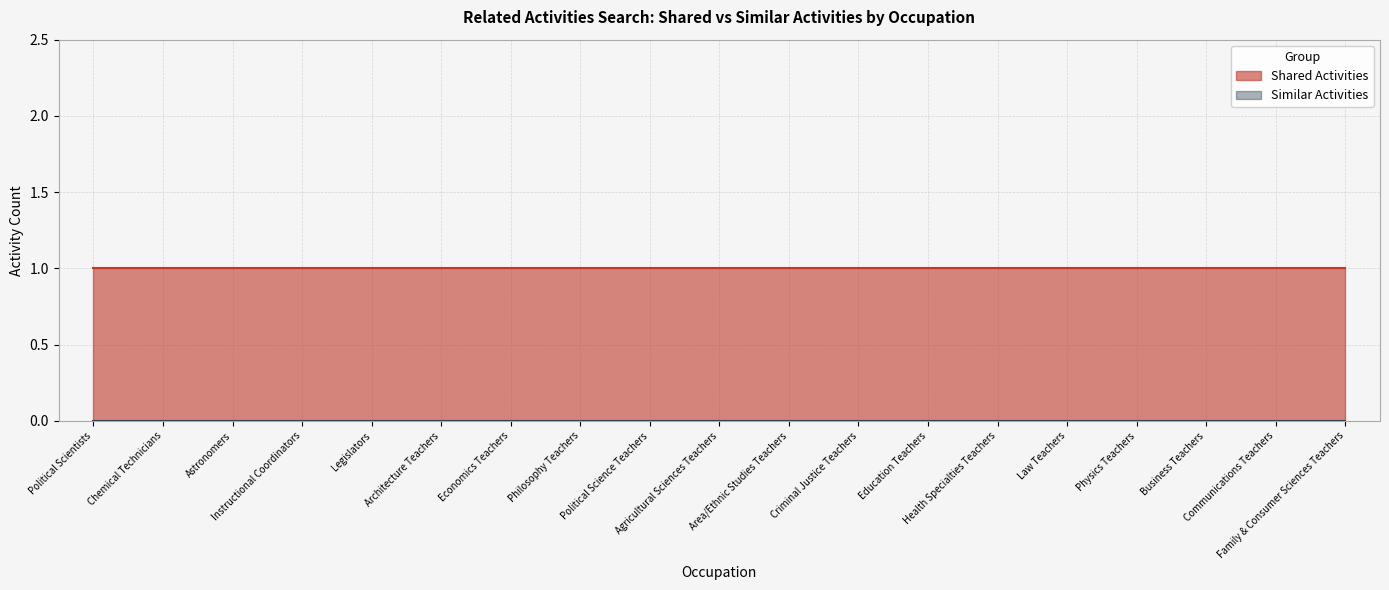

What position from the left is Astronomers?

3